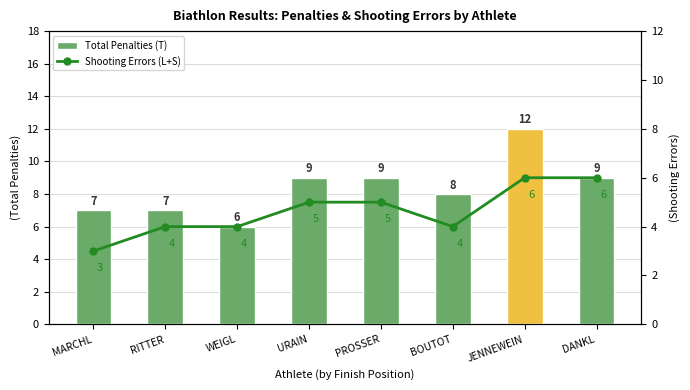

At which category is the sum across all series the highest?

JENNEWEIN